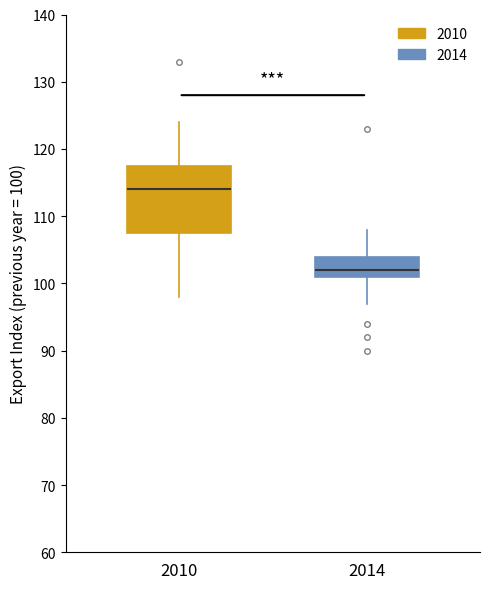

Which box is the tallest, from its lower edge to its upper edge?

2010